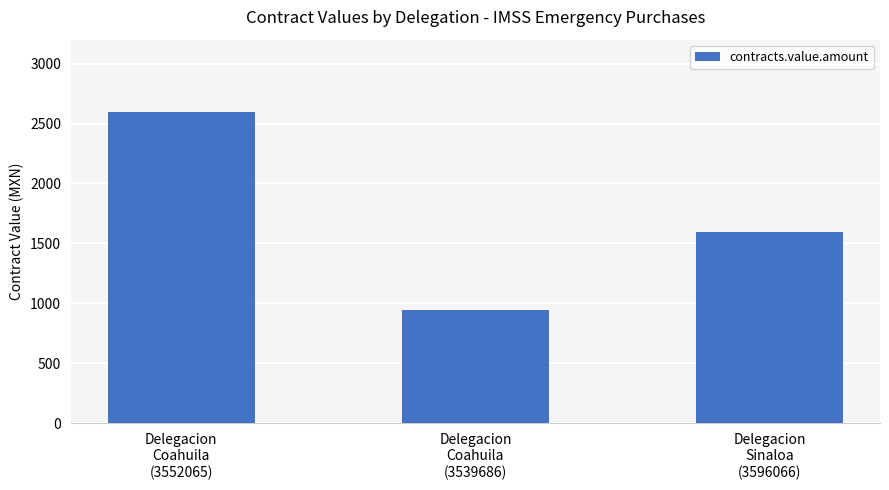

Read the value at Delegacion
Sinaloa
(3596066).

1595.0